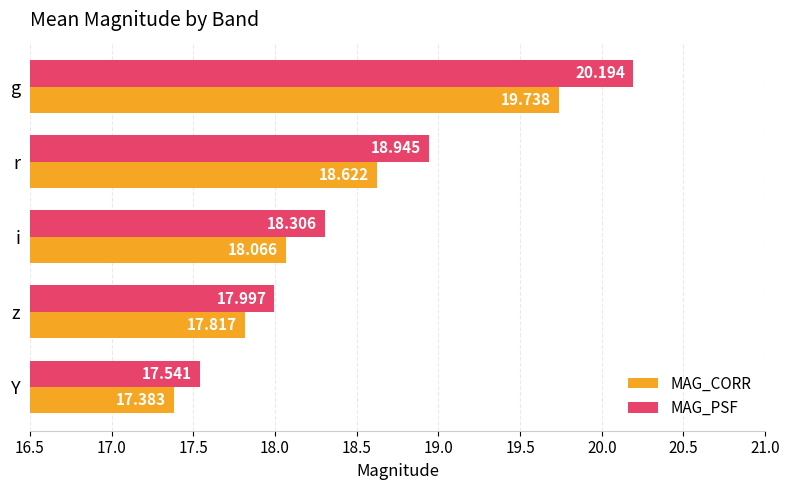

At which category is the sum across all series the highest?

g